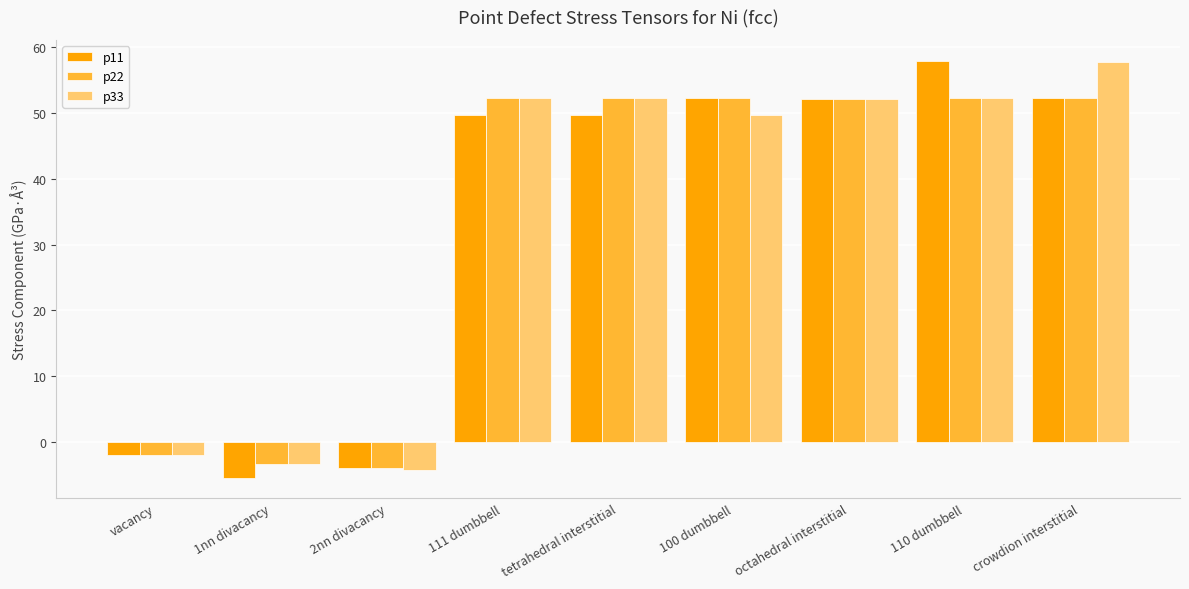

Which series has the largest range (max minus min)?

p11